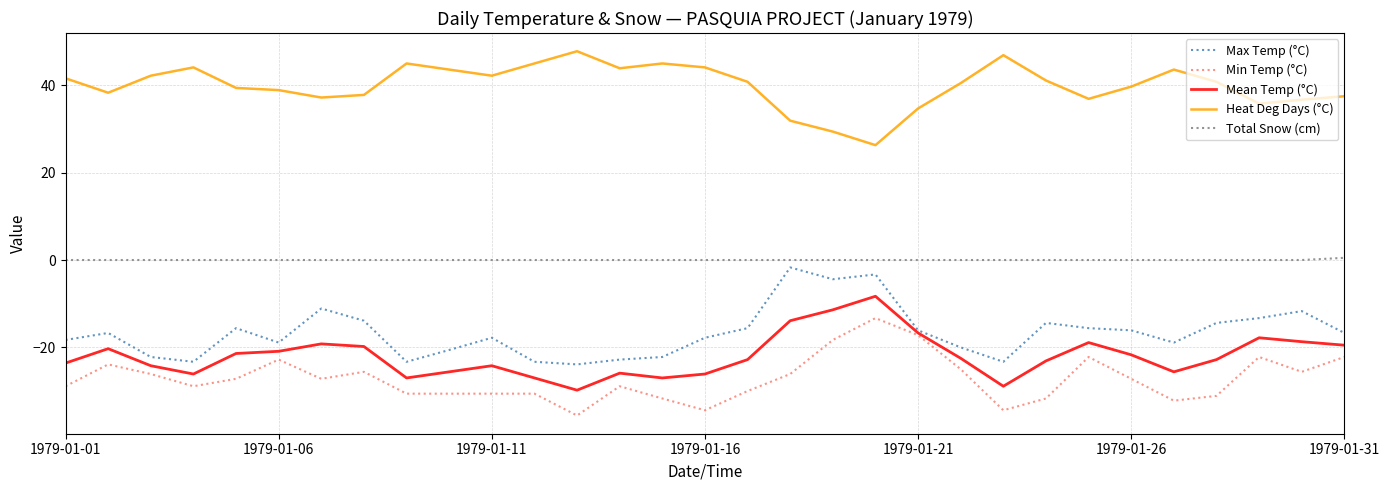

What is the lowest value of the Max Temp (°C) series?

-23.9